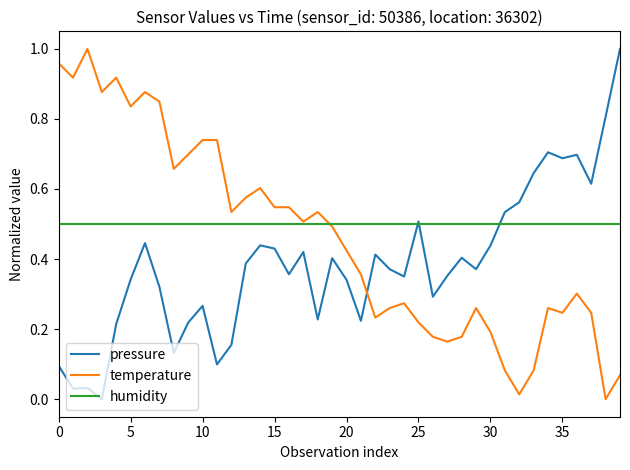

Rank the series by their average value, from lowest to highest.

pressure, temperature, humidity